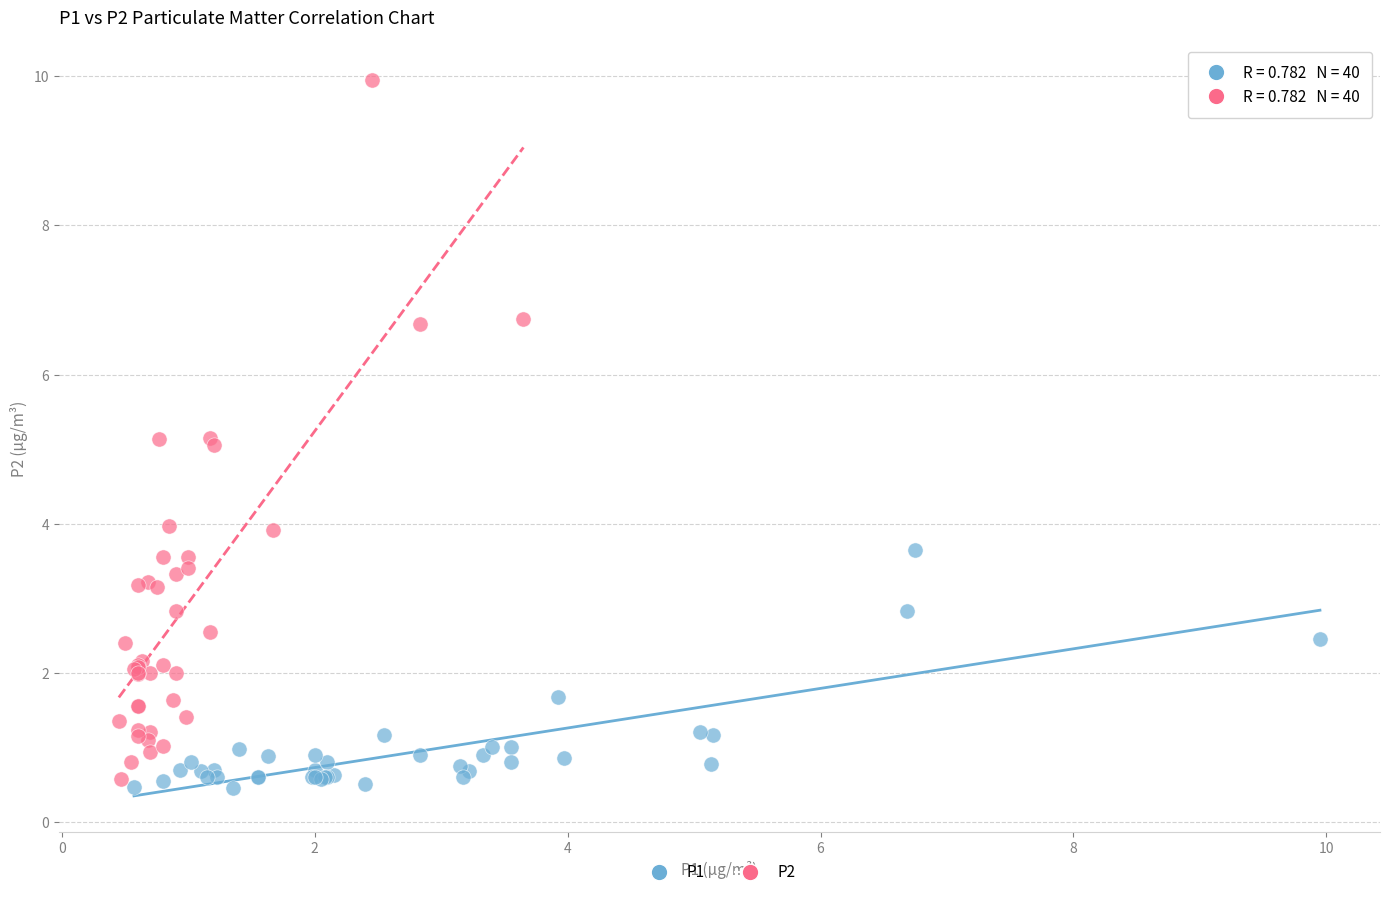

What are all the series names shown in the legend?

P1, P2